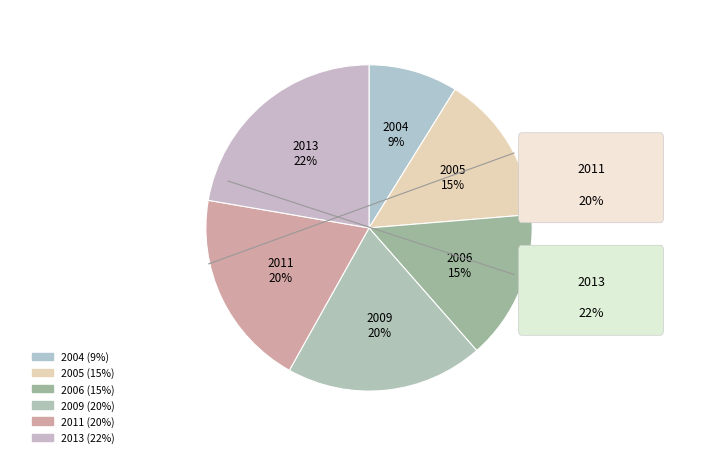

How many slices are in this pie chart?

6